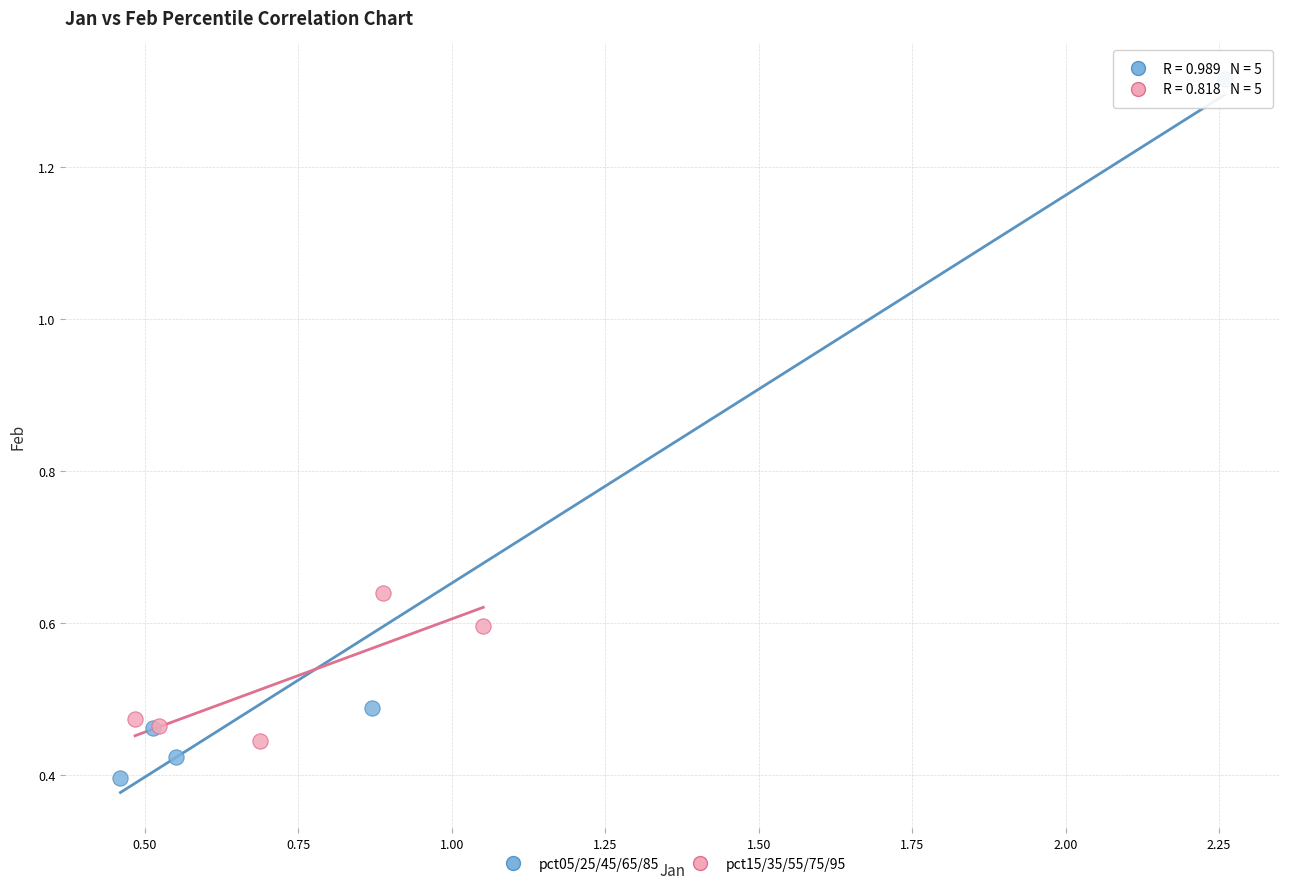

Which series contains the lowest Y value?

pct05/25/45/65/85